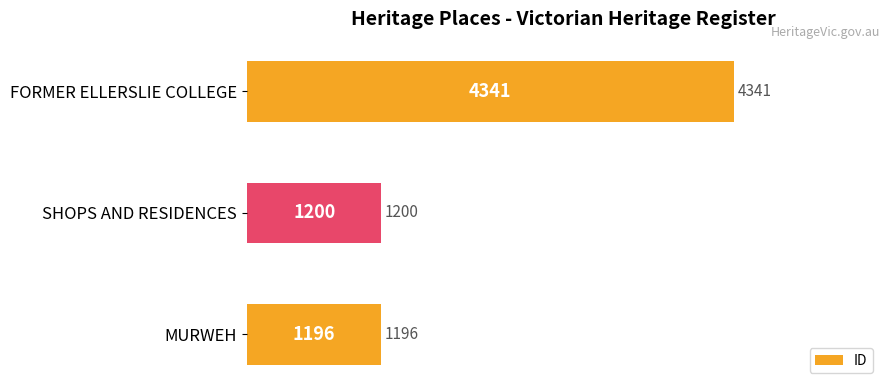

Reading top to bottom, list all the values displayed in this chart.

FORMER ELLERSLIE COLLEGE=4341	SHOPS AND RESIDENCES=1200	MURWEH=1196